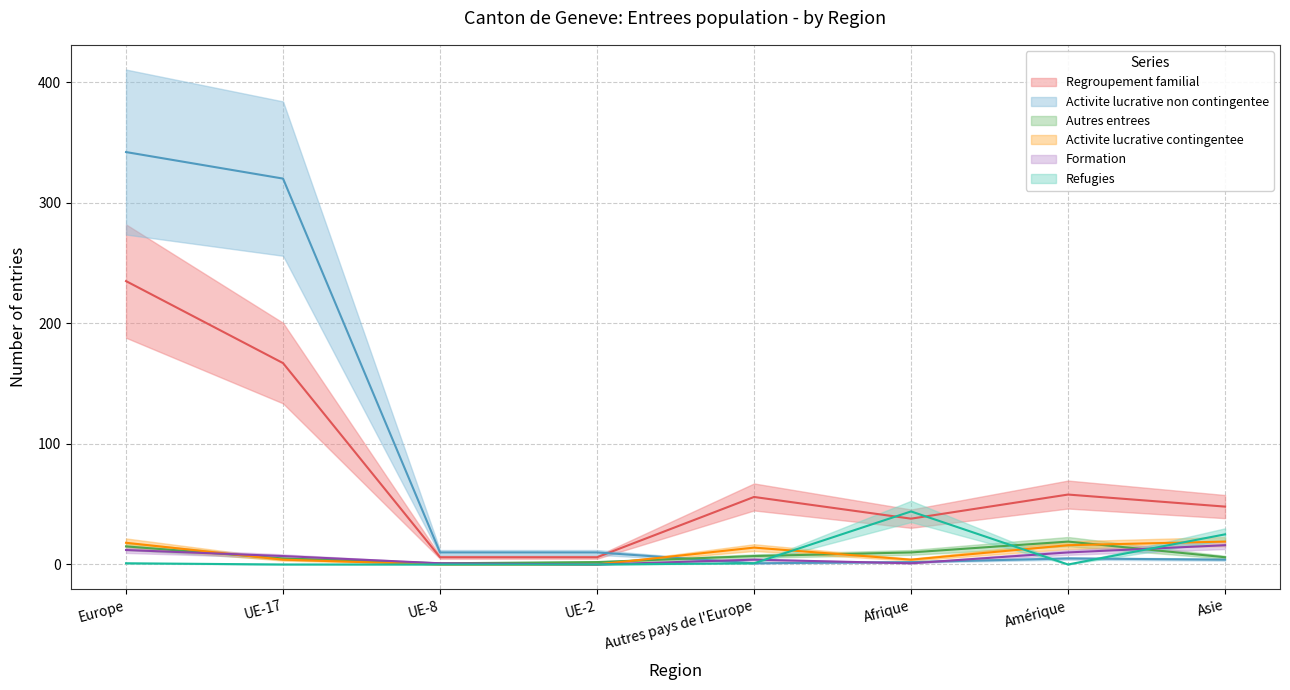

Between which two adjacent categories do Refugies and Formation first intersect?

Autres pays de l'Europe and Afrique